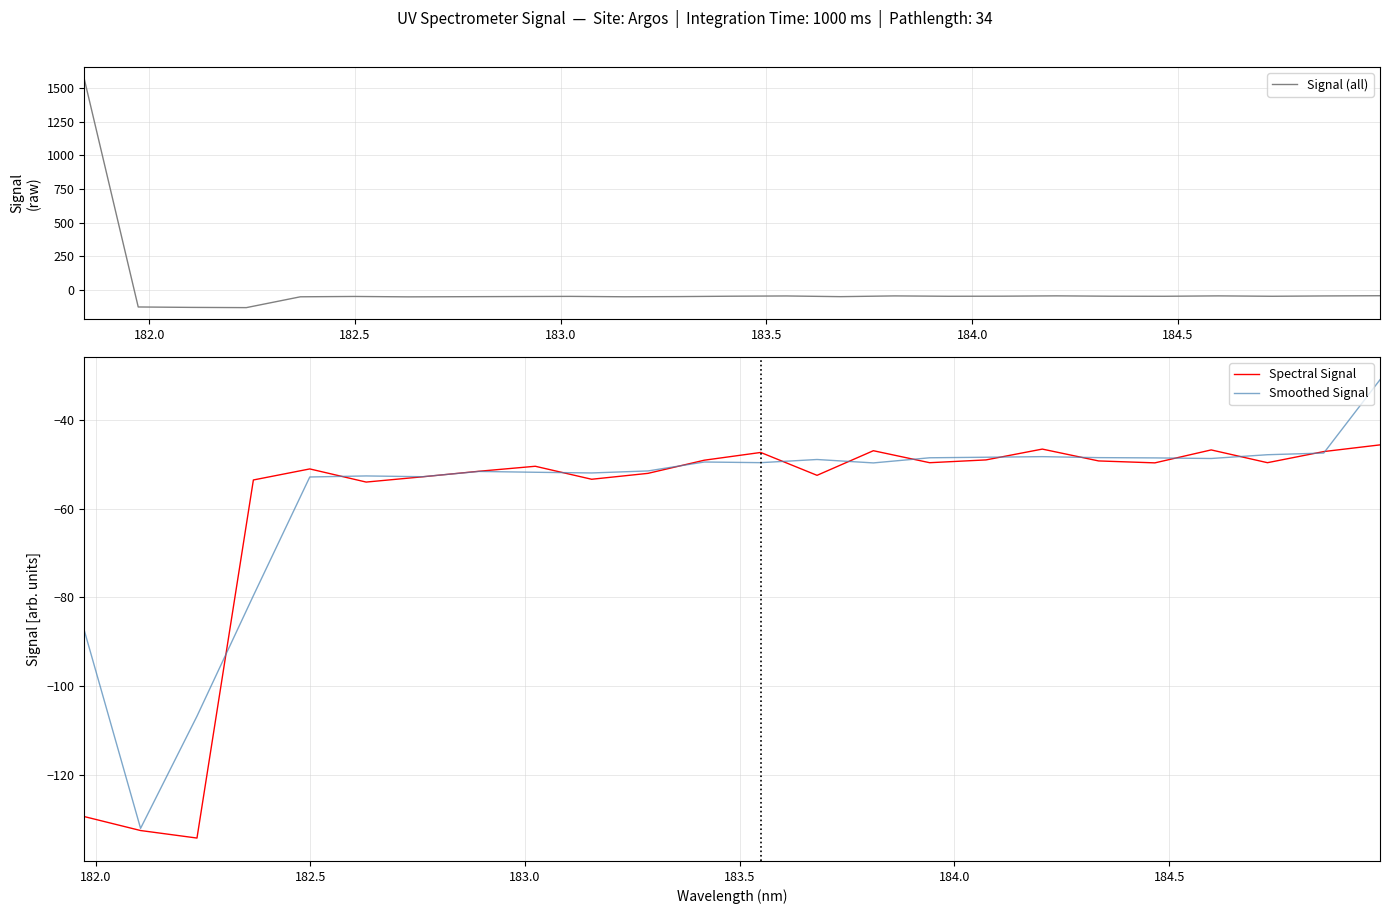

What is the minimum value for Smoothed Signal?

-132.1